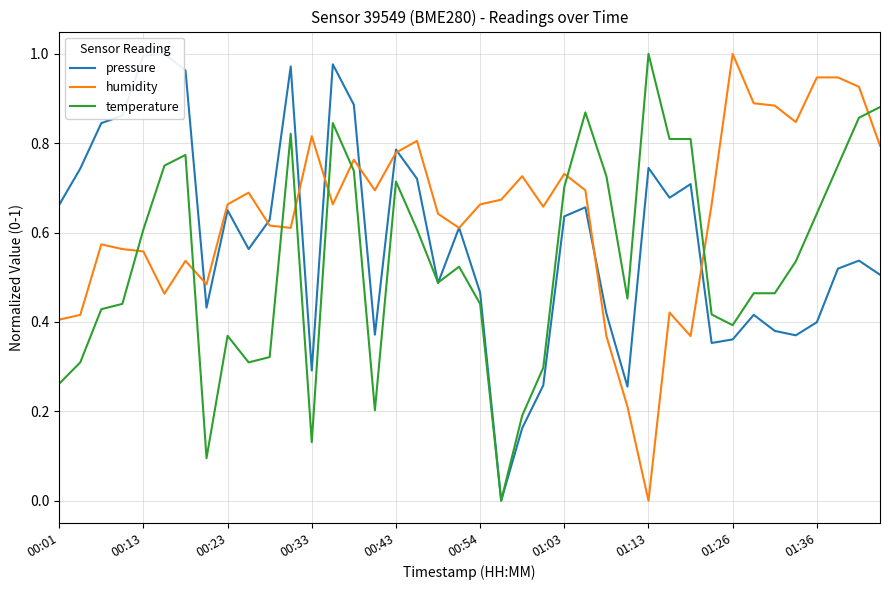

What is the difference between the second highest and second lowest values in the pressure series?

0.8